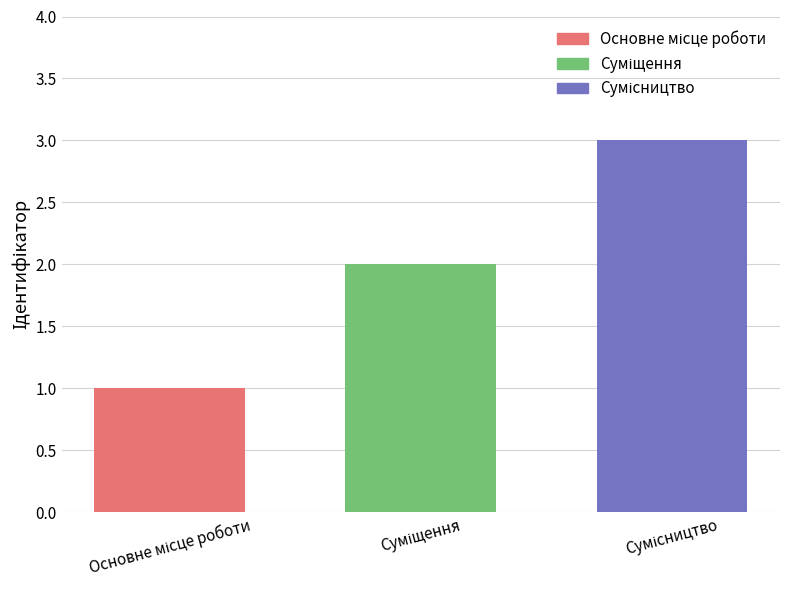

What is the average value?

2